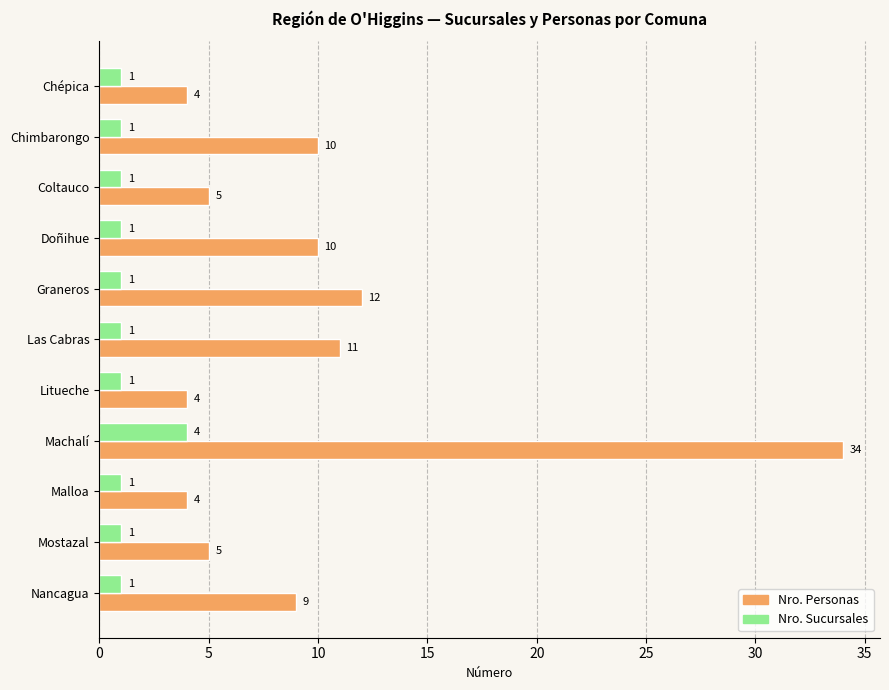

Between Machalí and Mostazal, which series saw the biggest shift?

Nro. Personas